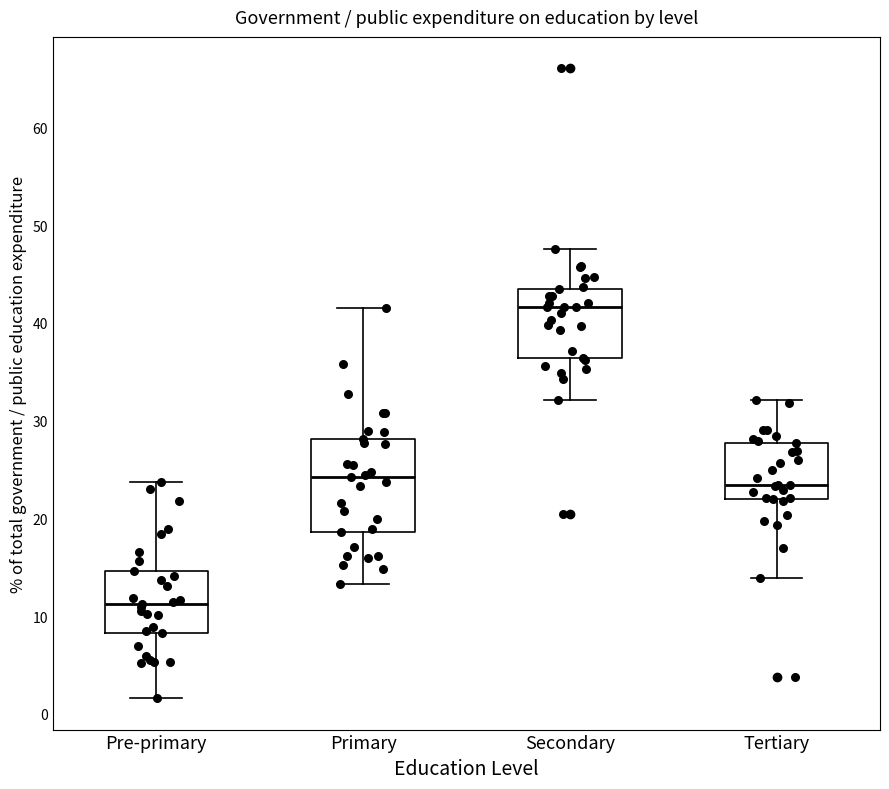

Where is the lower edge of the box for Primary on the y-axis? The values are not printed on the chart, so give them approximately, as read against the axis.

19